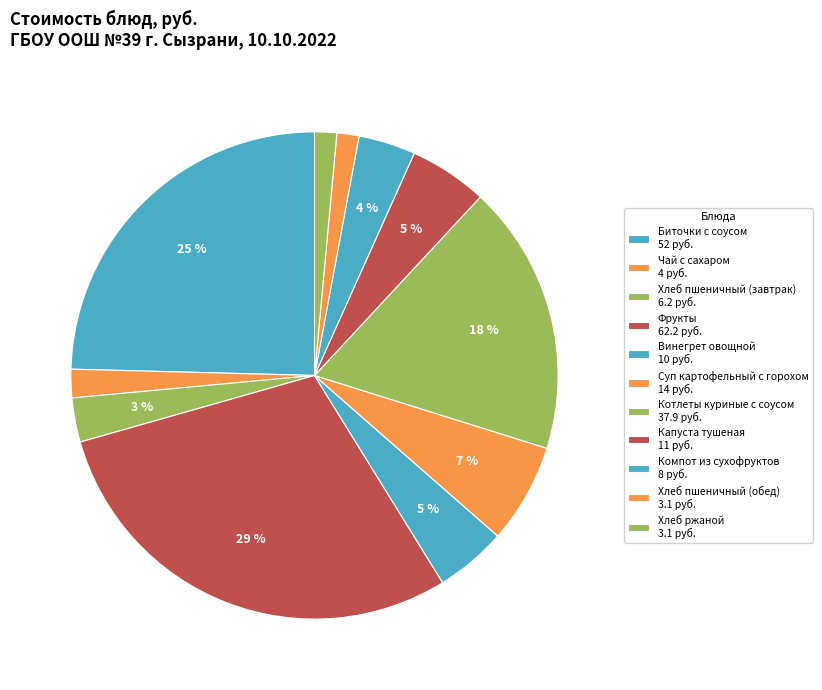

How many slices are in this pie chart?

11